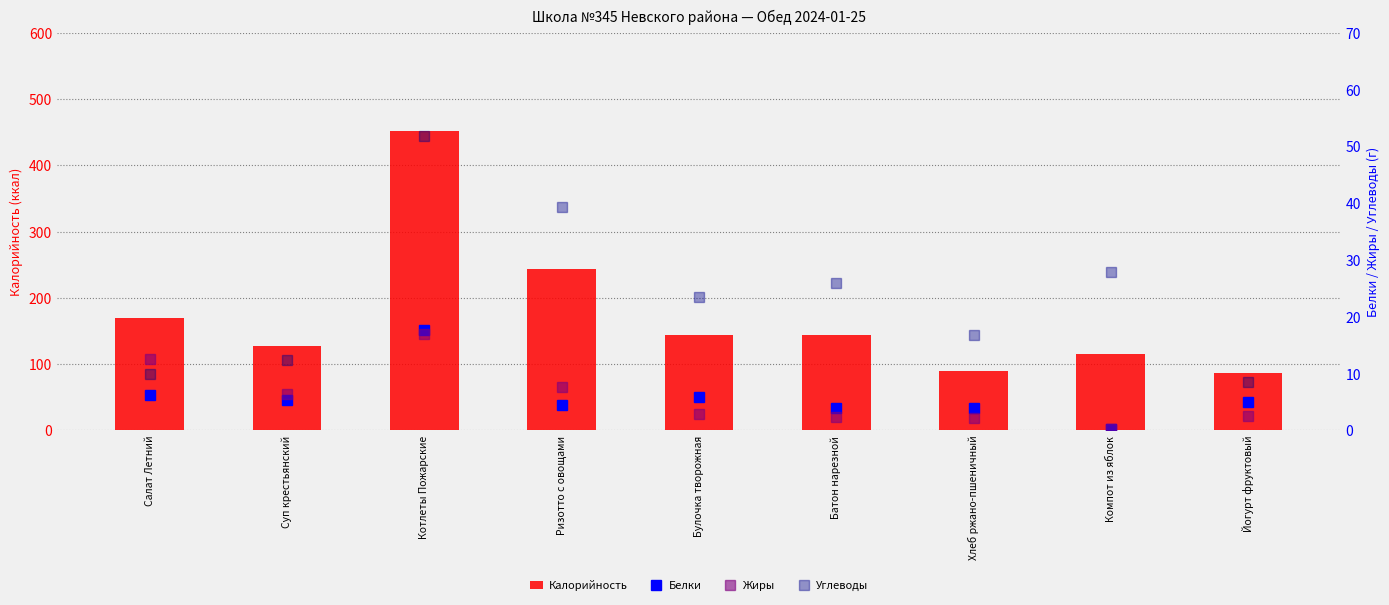

Which series changed the most between Ризотто с овощами and Компот из яблок?

Калорийность